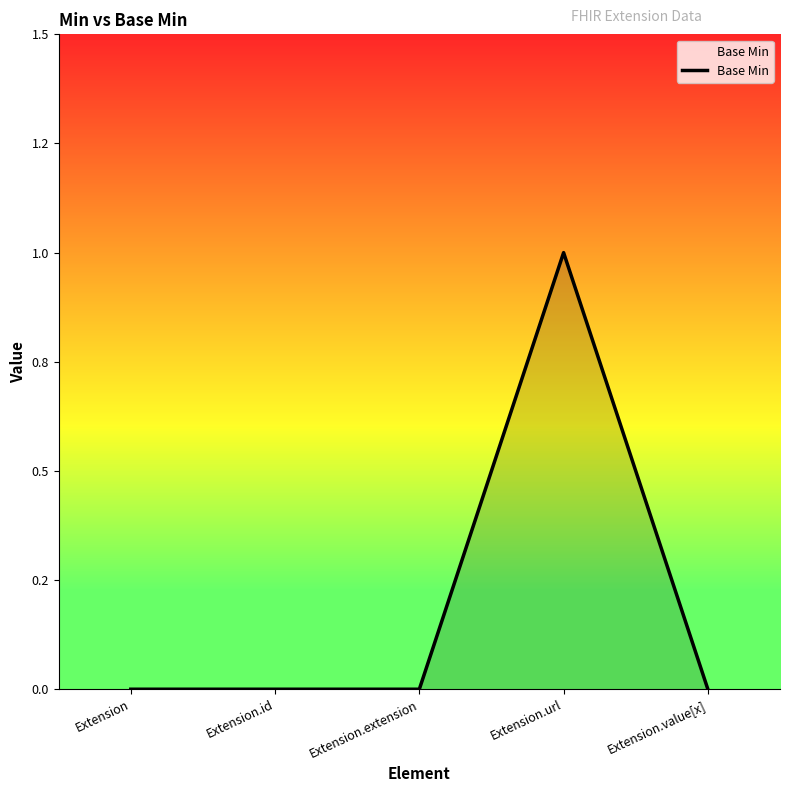

Is this an area chart (filled region under the line)?

Yes